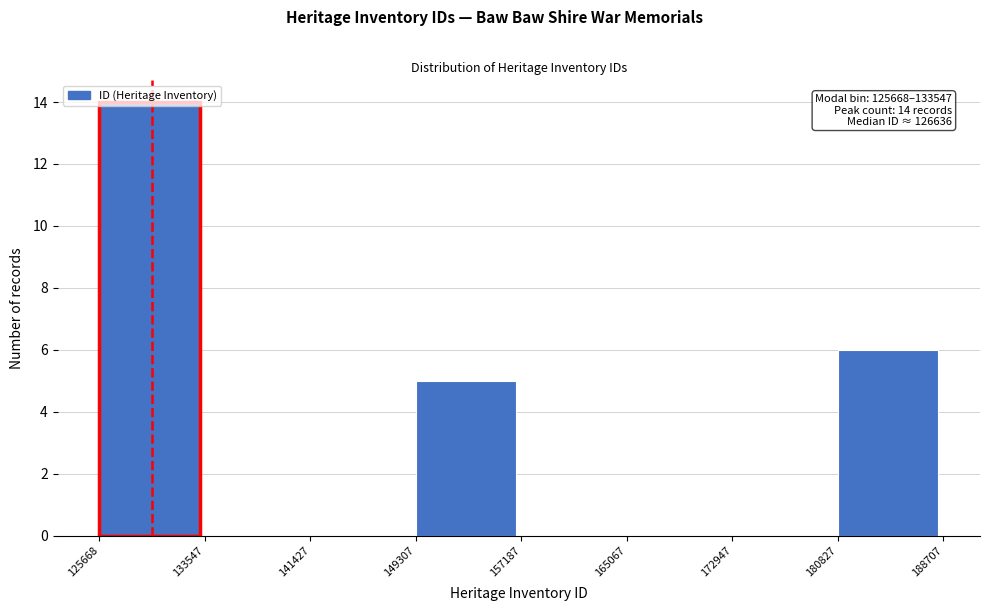

Which range on the x-axis has the tallest bar?

125668 to 133547